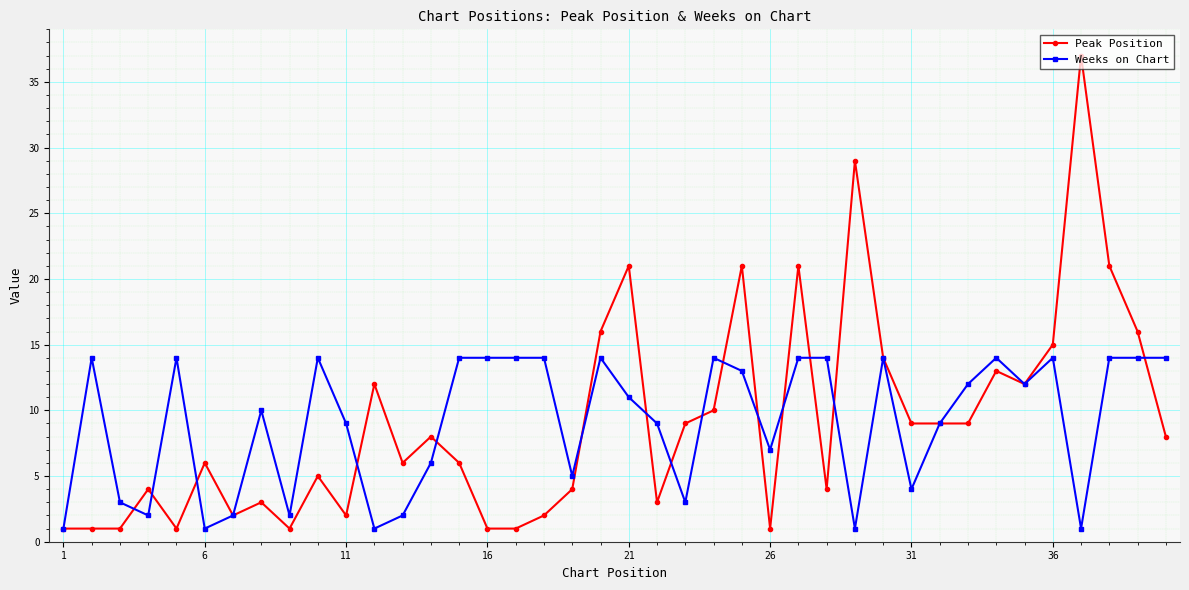

True or false: Peak Position and Weeks on Chart cross at least once.

True